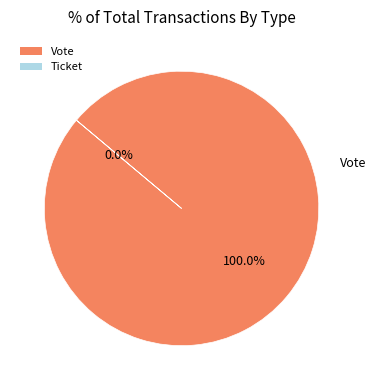

Does Ticket account for over 50% of the chart?

No